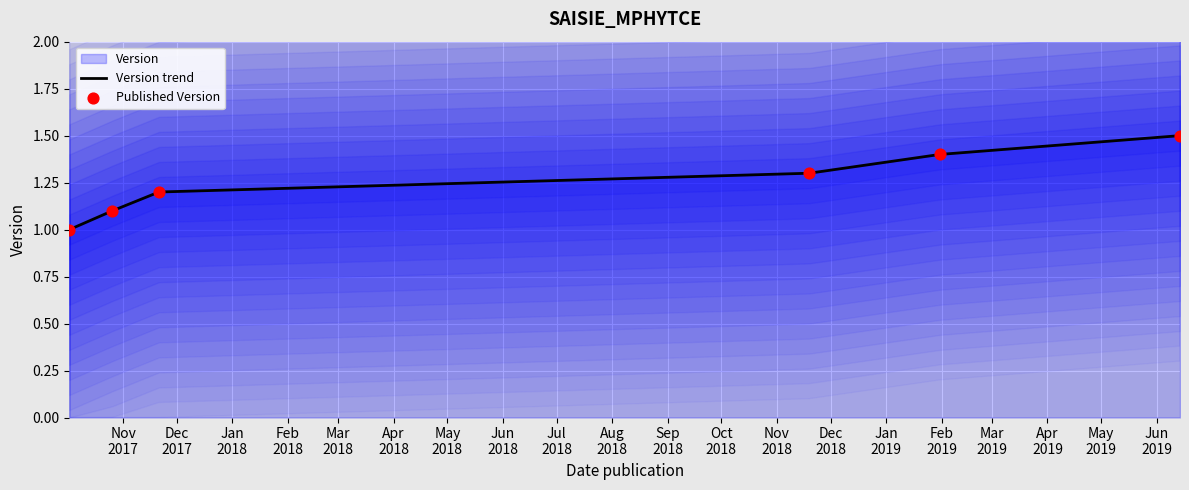

Is the value of Published Version at Dec
2017 greater than the value of Version trend at Nov
2017?

Yes